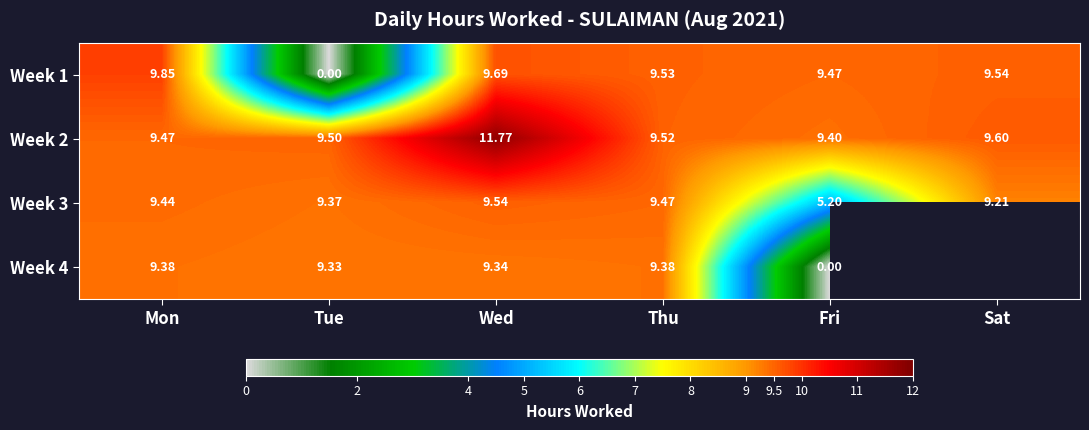

Where is Week 3 nearest to the value 7?

Fri